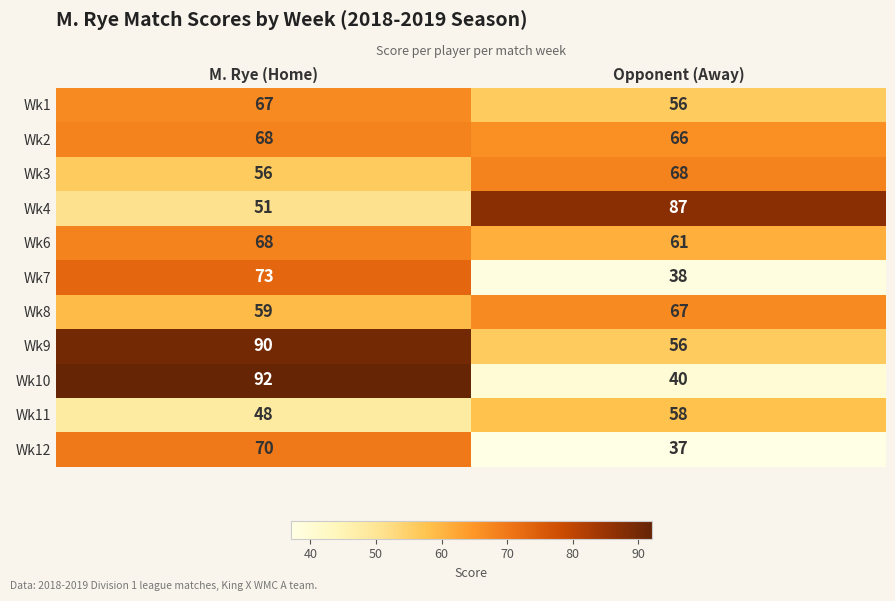

True or false: Wk8 has a value of 41 at M. Rye (Home).

False